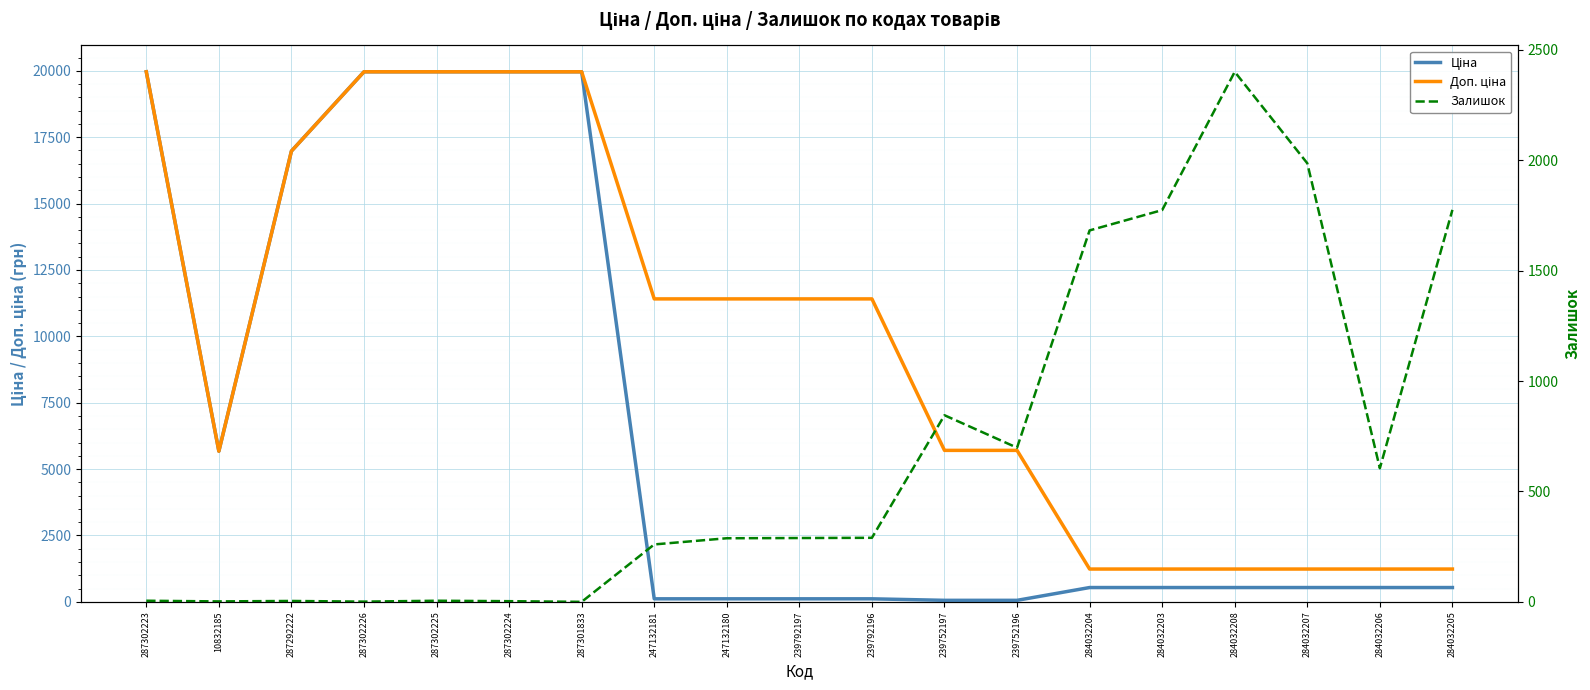

What is the spread (max minus min) of values at 287301833?

19964.2